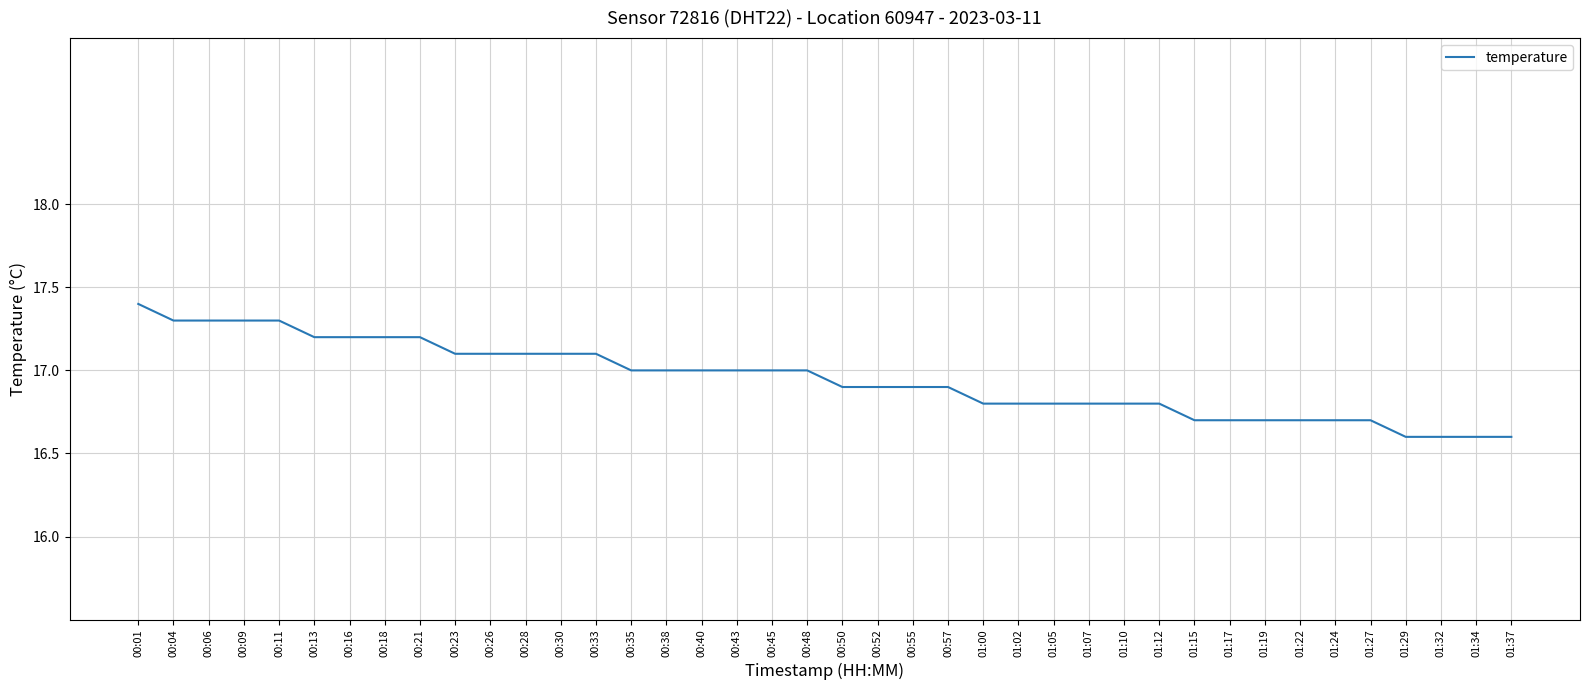

What is the ratio of the value at 00:13 to the value at 01:02?

1.0